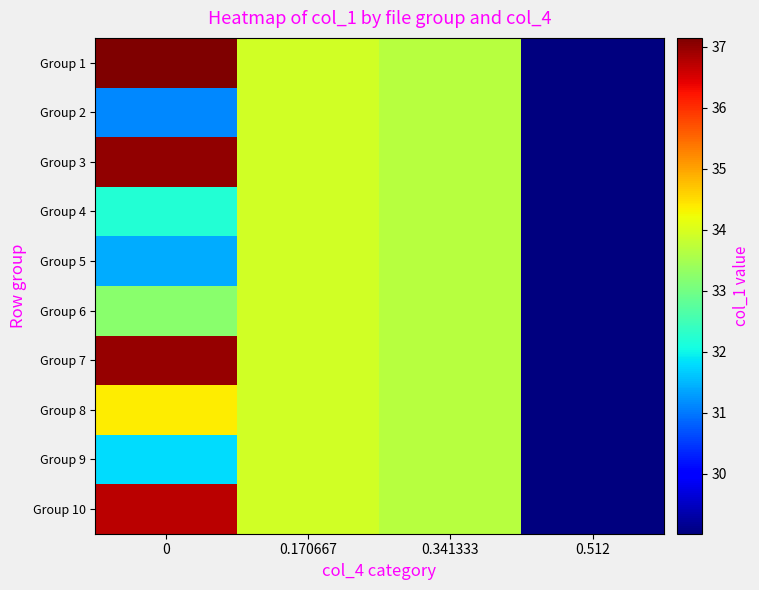

Which series has the largest total across all categories?

Group 1